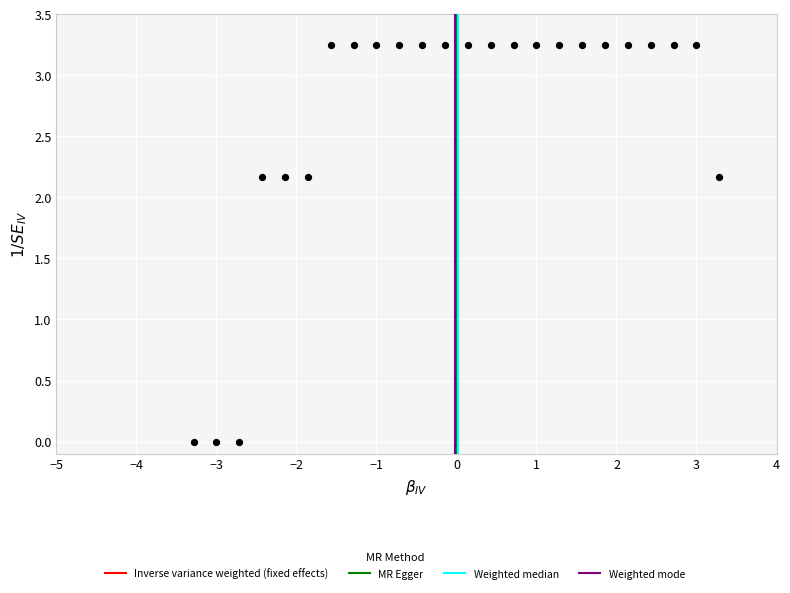

What is the range of X values (max minus min)?

6.6